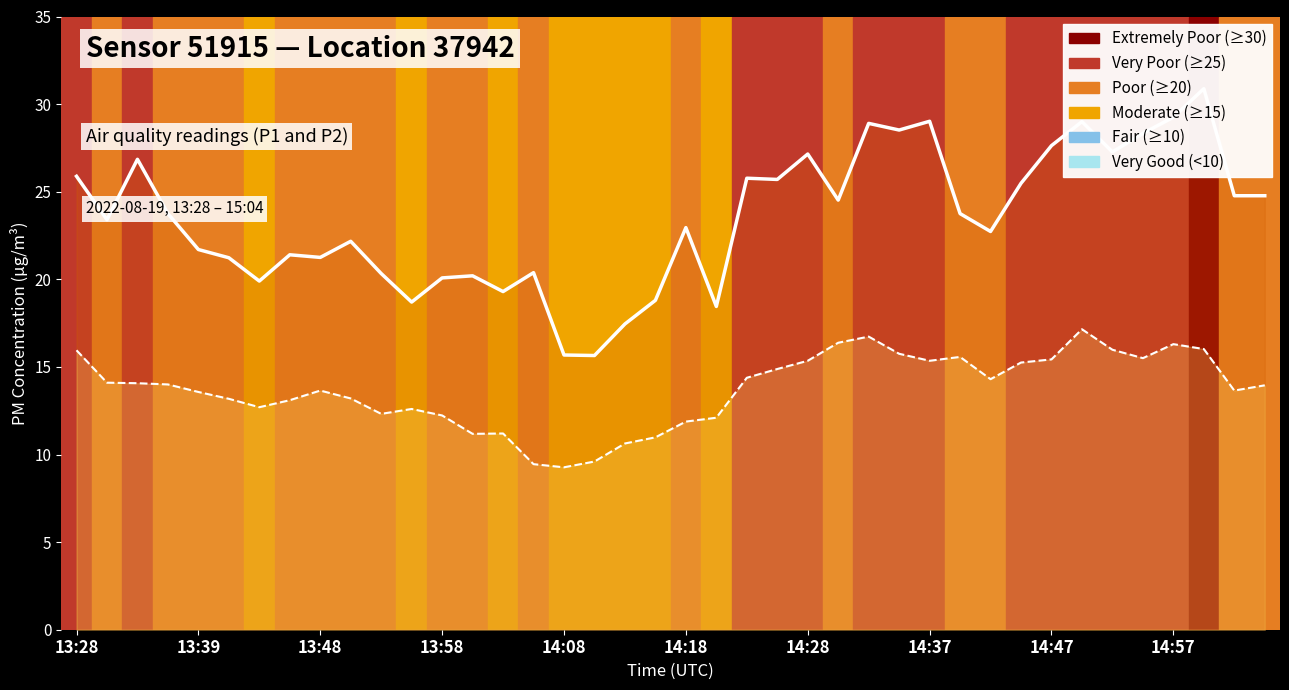

Where does the P1 (line) series first go above 23?

13:28